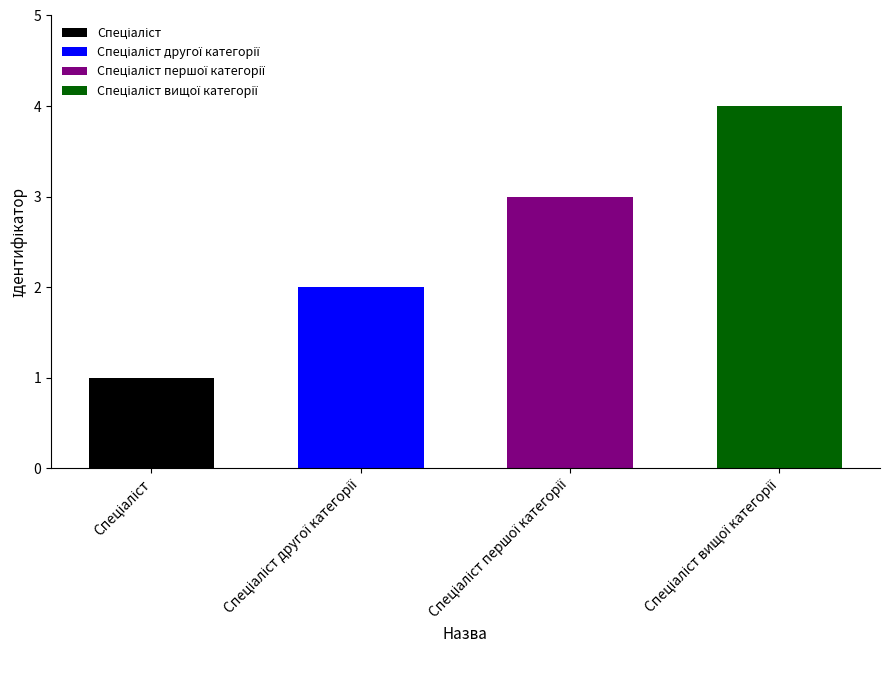

Approximately how many times larger is the value at Спеціаліст compared to Спеціаліст вищої категорії?

0.2